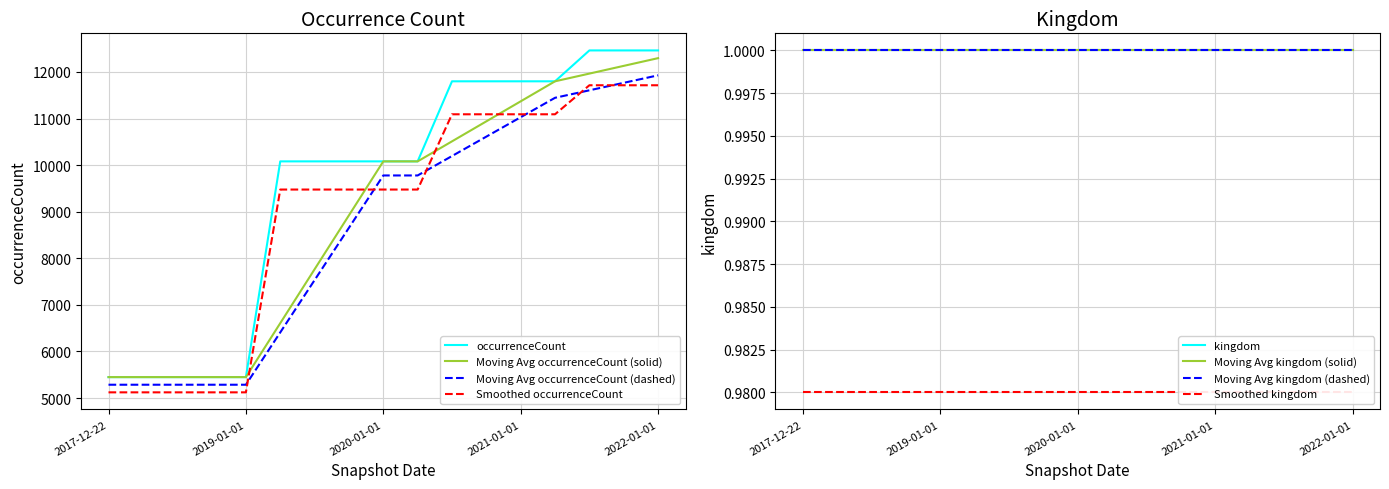

List the labels in order of value, largest first.

2021-07-01, 2021-10-01, 2022-01-01, 2020-07-01, 2020-10-01, 2021-01-01, 2021-04-01, 2019-04-06, 2019-07-01, 2019-10-09, 2020-01-01, 2020-04-01, 2017-12-22, 2018-04-09, 2018-07-11, 2018-09-28, 2019-01-01